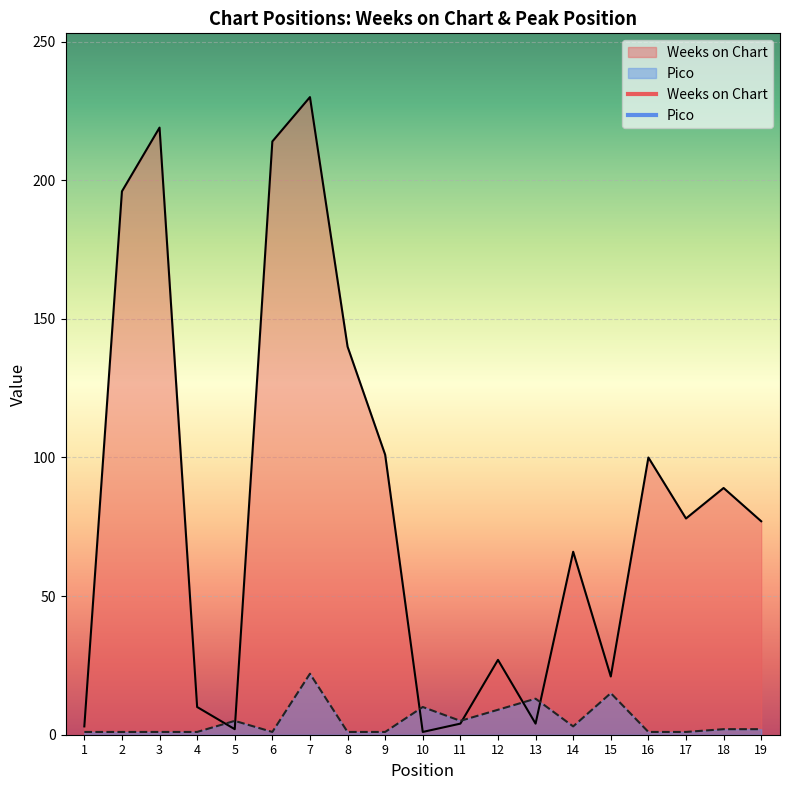

At which label does Weeks on Chart first exceed 77?

2